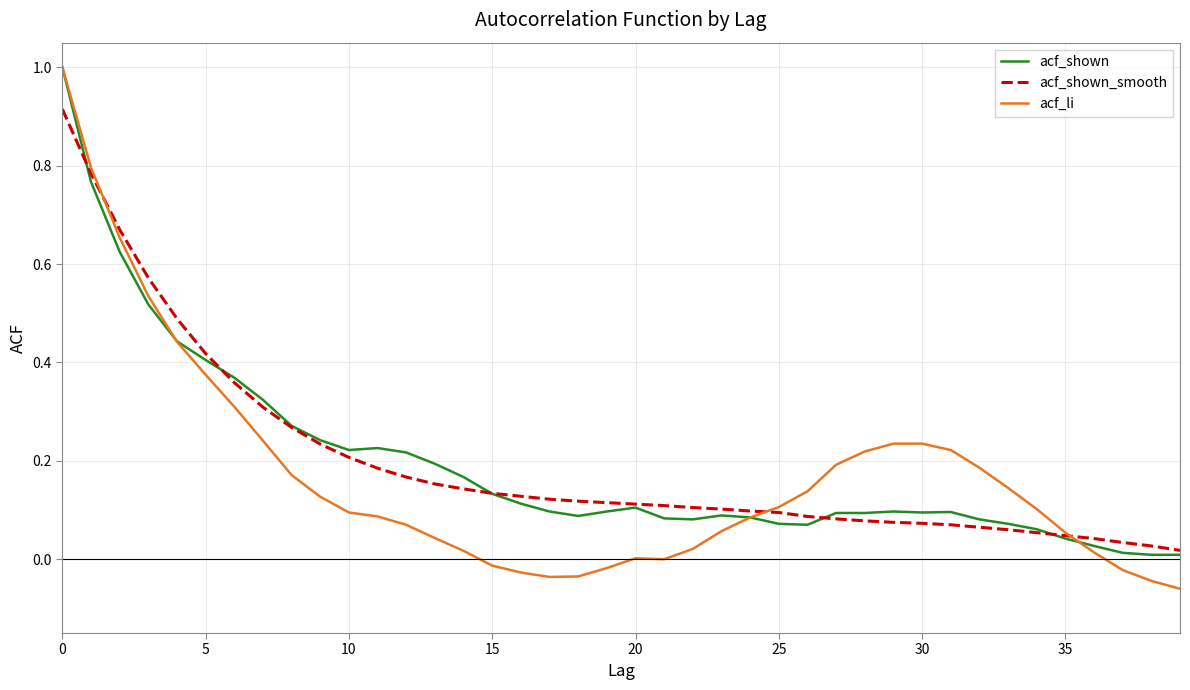

Which series has the widest spread of values?

acf_li